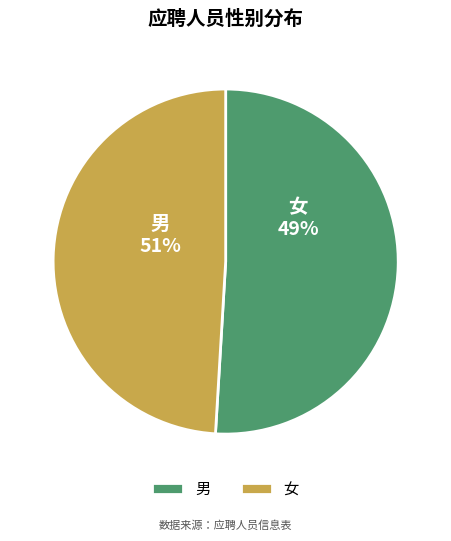

Which category has the biggest portion of the pie?

男